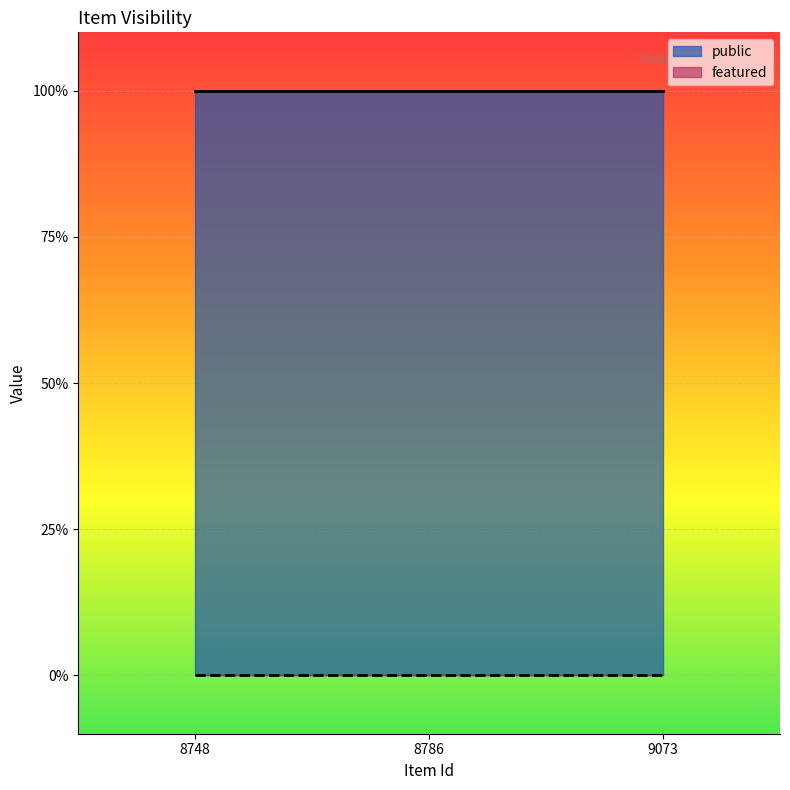

Rank the series by their average value, from lowest to highest.

featured, public